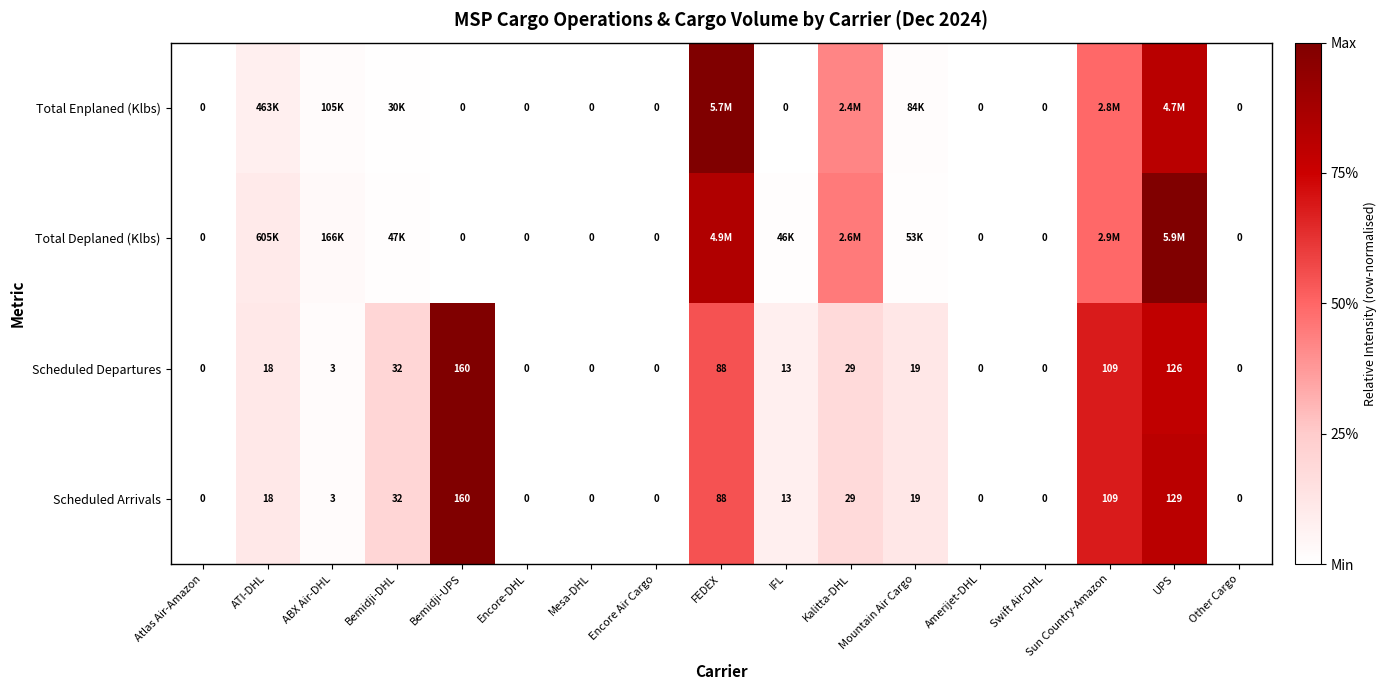

At which label is Scheduled Departures closest to 80?

FEDEX